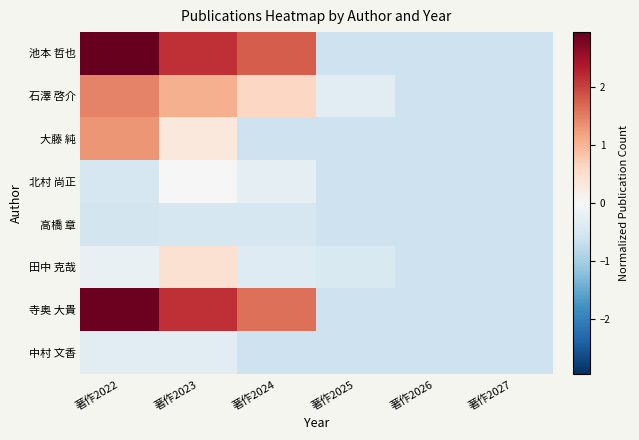

List the series in order of their peak value, lowest first.

高橋 章, 中村 文香, 北村 尚正, 田中 克哉, 大藤 純, 石澤 啓介, 寺奥 大貴, 池本 哲也